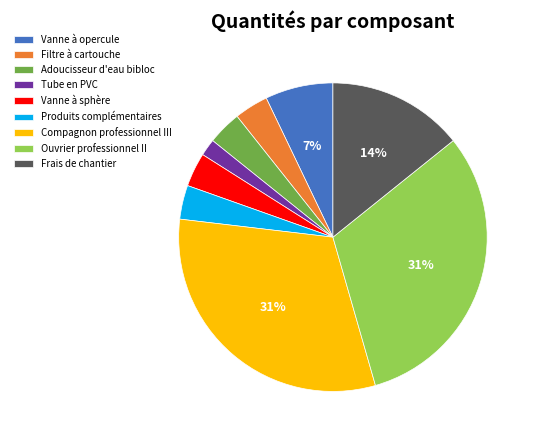

To the nearest percent, what portion does Compagnon professionnel III represent?

31%